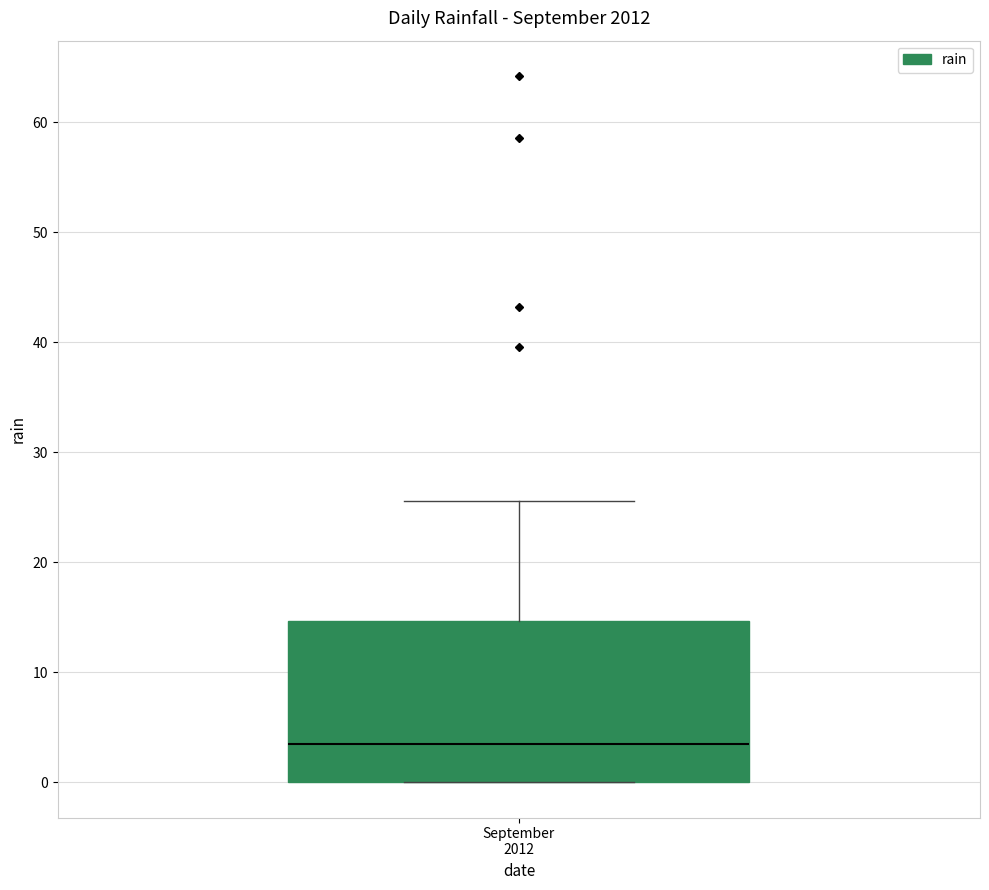

Read this box plot against the y-axis: the position of the median line, the range covered by the box, and the ends of both whiskers. The values are not printed on the chart, so give them approximately, as read against the axis.

median 4, box 0 to 15, whiskers 0 to 26